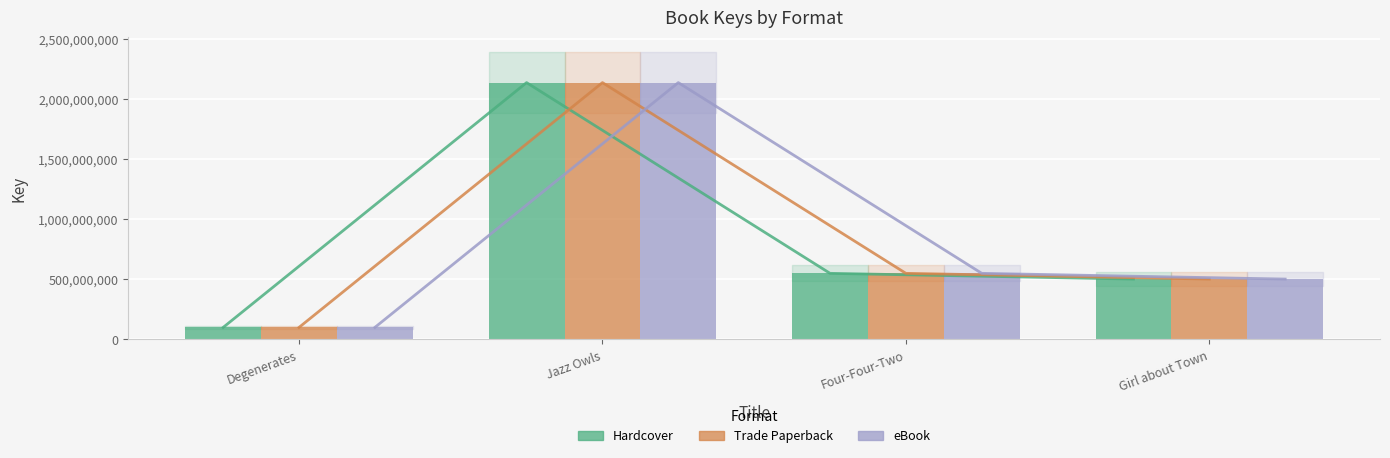

The Hardcover series shows 100366980 at Degenerates. True or false?

True